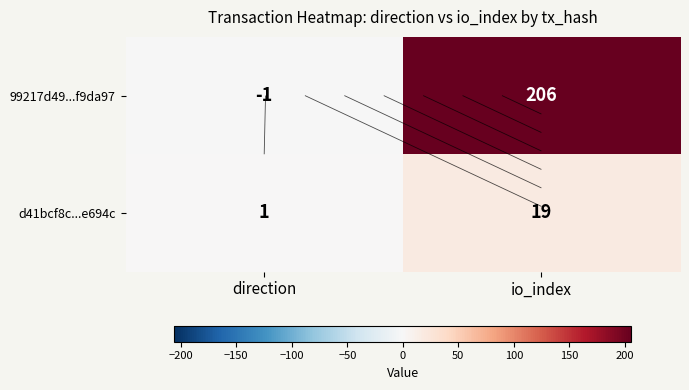

What is the spread (max minus min) of values at direction?

2